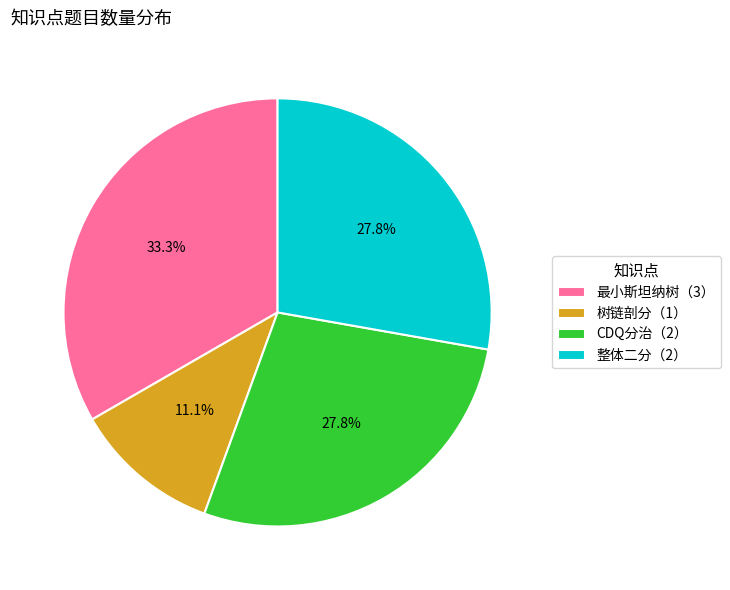

What is the ratio of the value at 整体二分（2） to the value at CDQ分治（2）?

1.0